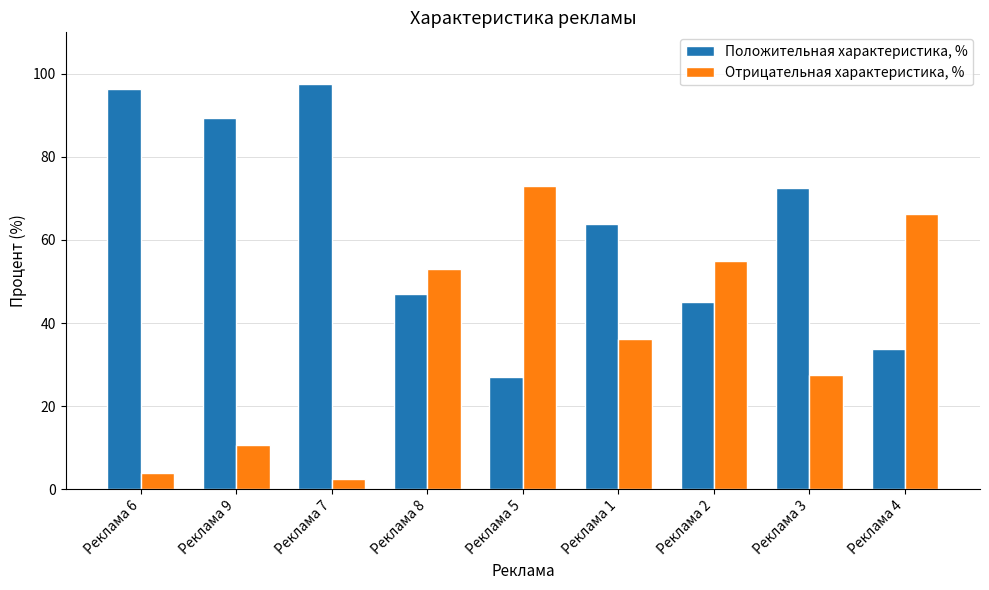

What is the total value across all series at Реклама 8?

100.0